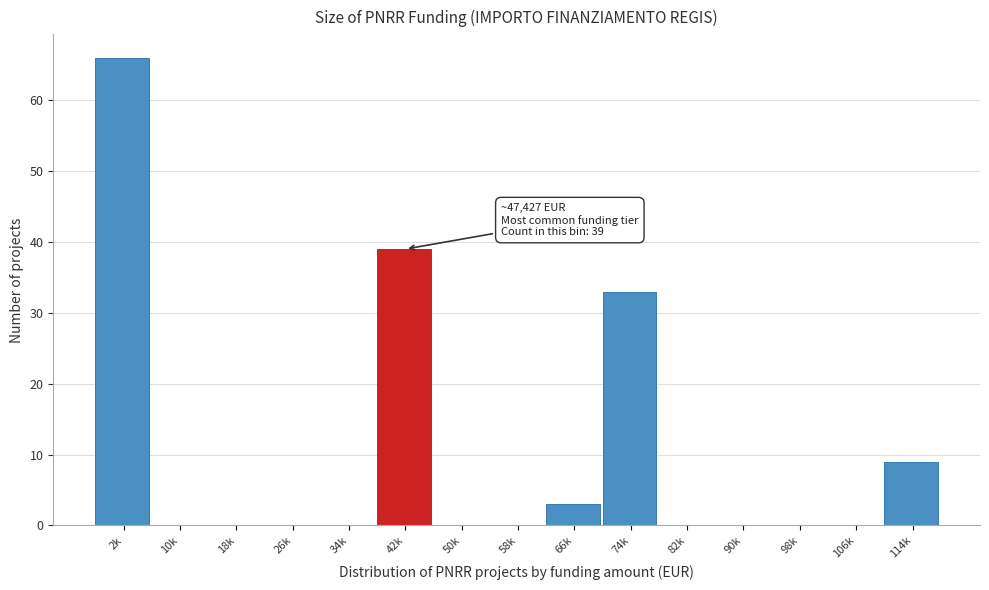

Reading left to right, what are all the values shown in this chart?

2k=66	10k=0	18k=0	26k=0	34k=0	42k=39	50k=0	58k=0	66k=3	74k=33	82k=0	90k=0	98k=0	106k=0	114k=9